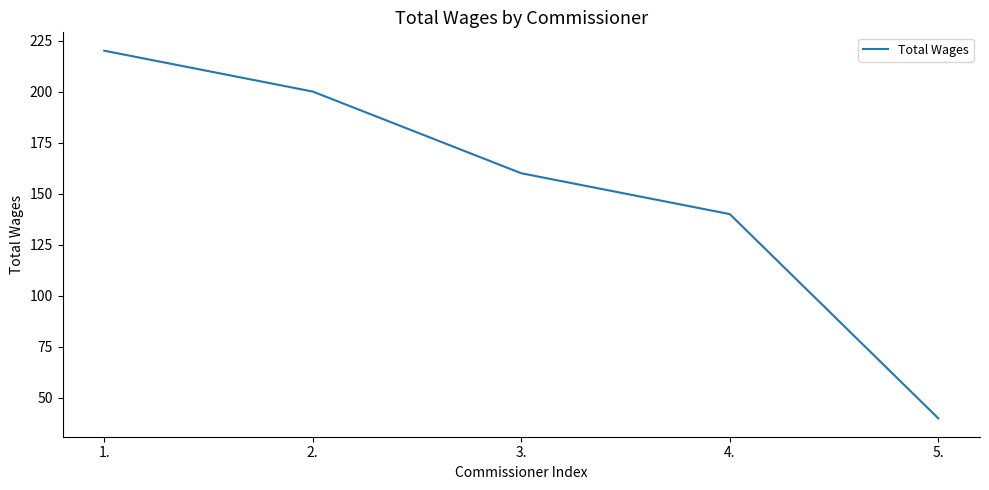

How many series are shown in this chart?

1